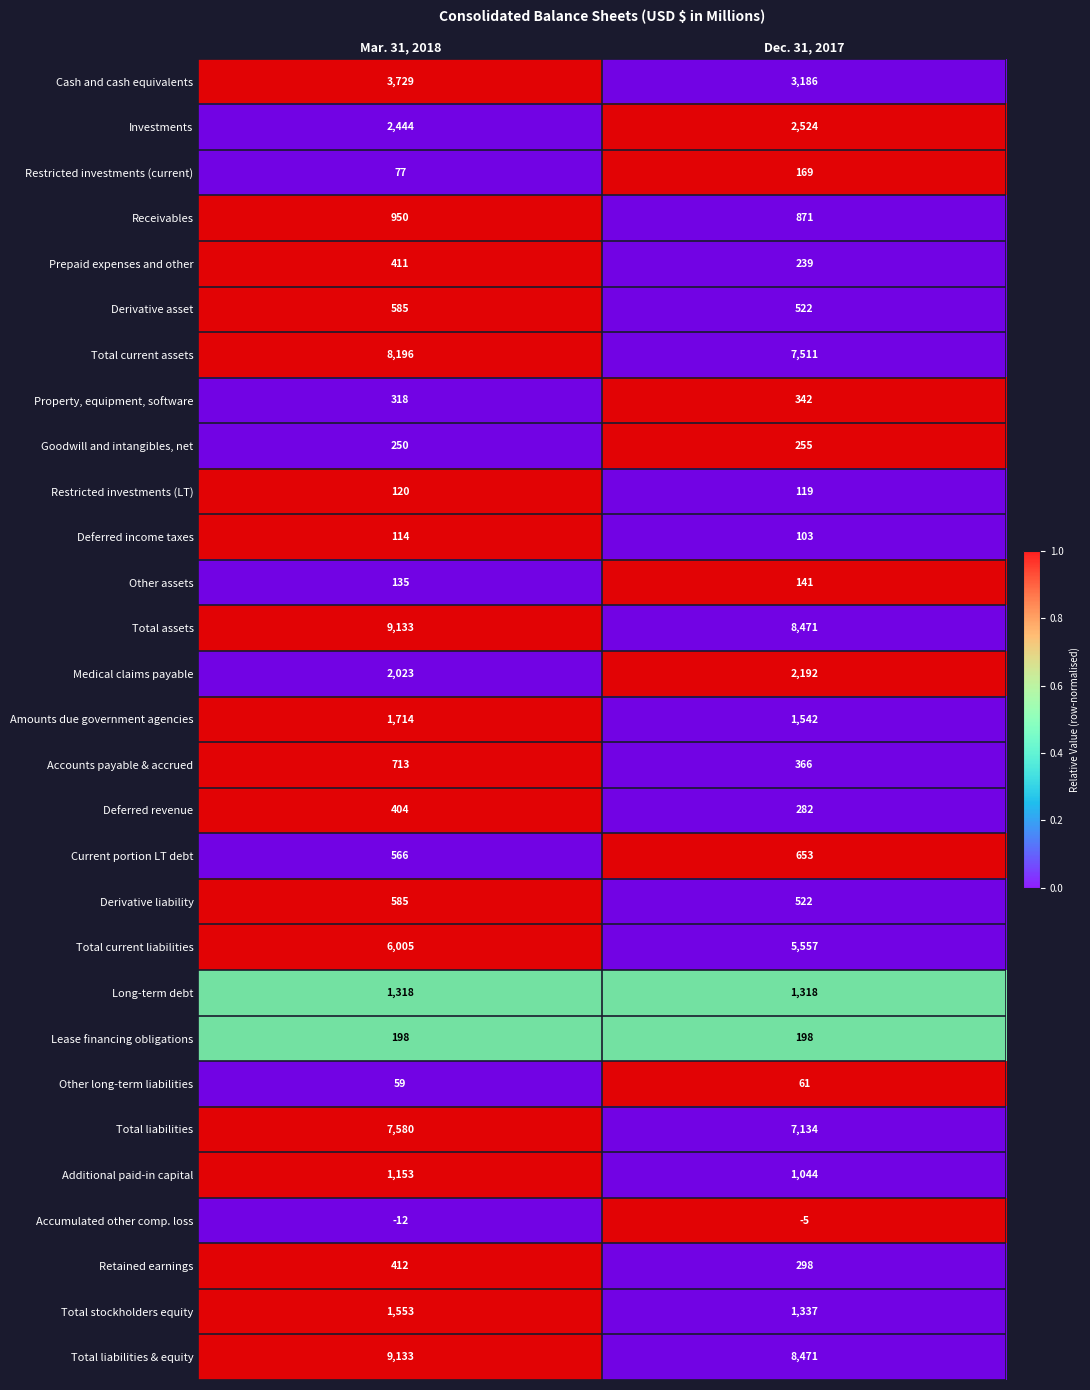

What is the difference between the maximum and minimum values in the Total assets series?

662